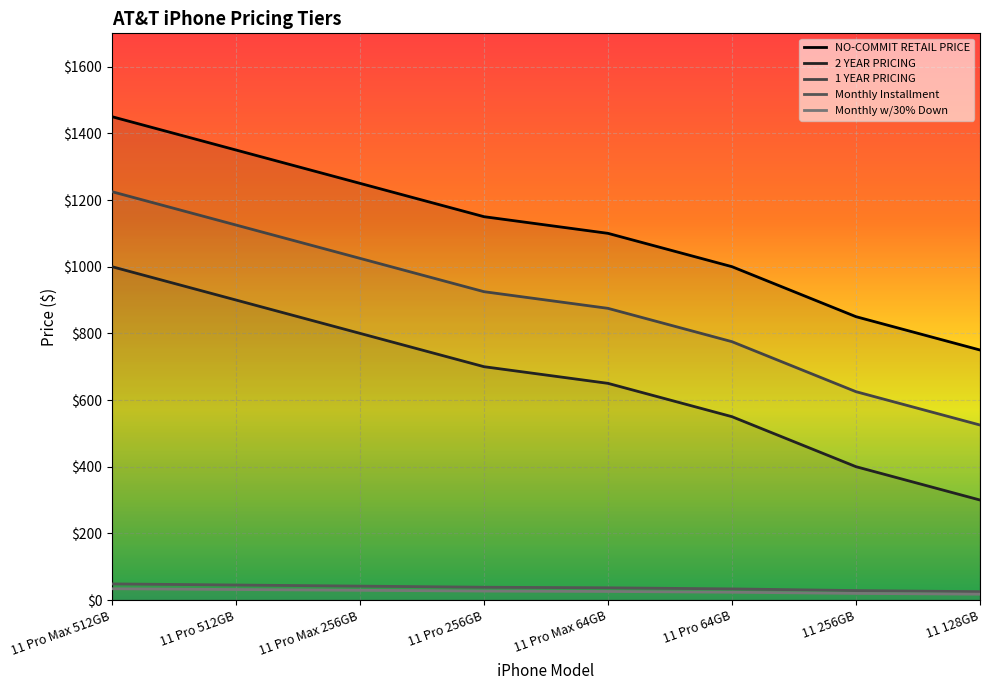

What is the minimum value shown in the chart?

17.5